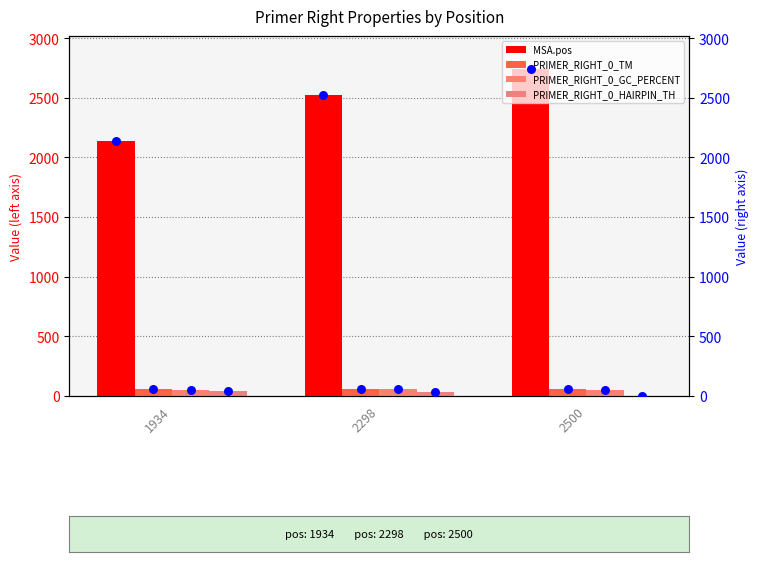

What is the total value across all series at 2500?

2856.4